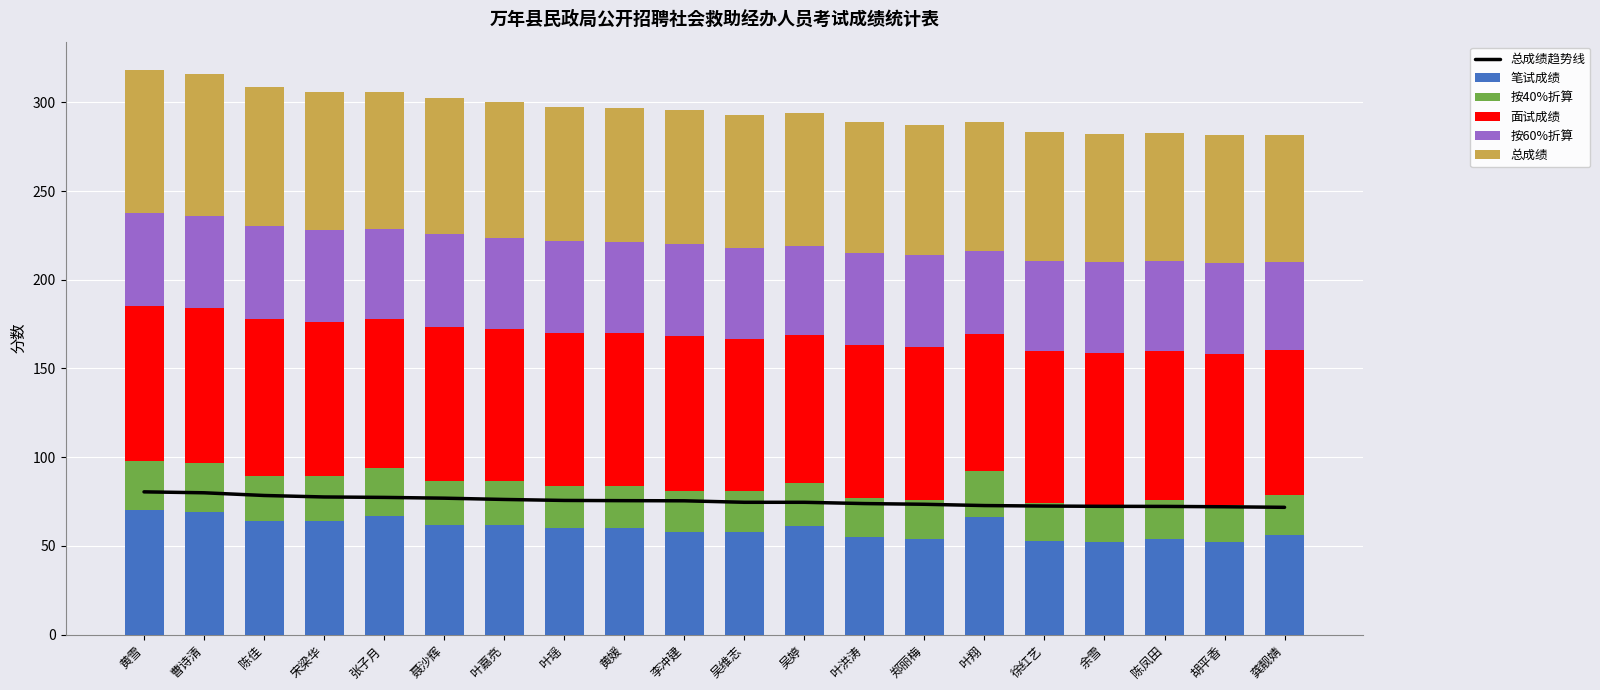

Reading left to right, transcribe all the data shown in this chart.

总成绩趋势线: 80.4	79.9	78.4	77.6	77.3	76.9	76.2	75.6	75.5	75.4	74.6	74.6	73.8	73.4	72.7	72.4	72.3	72.2	72.0	71.7
笔试成绩: 70.0	69.0	64.0	64.0	67.0	62.0	62.0	60.0	60.0	58.0	58.0	61.0	55.0	54.0	66.0	53.0	52.0	54.0	52.0	56.0
按40%折算: 28.0	27.6	25.6	25.6	26.8	24.8	24.8	24.0	24.0	23.2	23.2	24.4	22.0	21.6	26.4	21.2	20.8	21.6	20.8	22.4
面试成绩: 87.4	87.2	88.0	86.6	84.2	86.8	85.6	86.0	85.8	87.0	85.6	83.6	86.4	86.4	77.2	85.4	85.8	84.4	85.4	82.2
按60%折算: 52.4	52.3	52.8	52.0	50.5	52.1	51.4	51.6	51.5	52.2	51.4	50.2	51.8	51.8	46.3	51.2	51.5	50.6	51.2	49.3
总成绩: 80.4	79.9	78.4	77.6	77.3	76.9	76.2	75.6	75.5	75.4	74.6	74.6	73.8	73.4	72.7	72.4	72.3	72.2	72.0	71.7